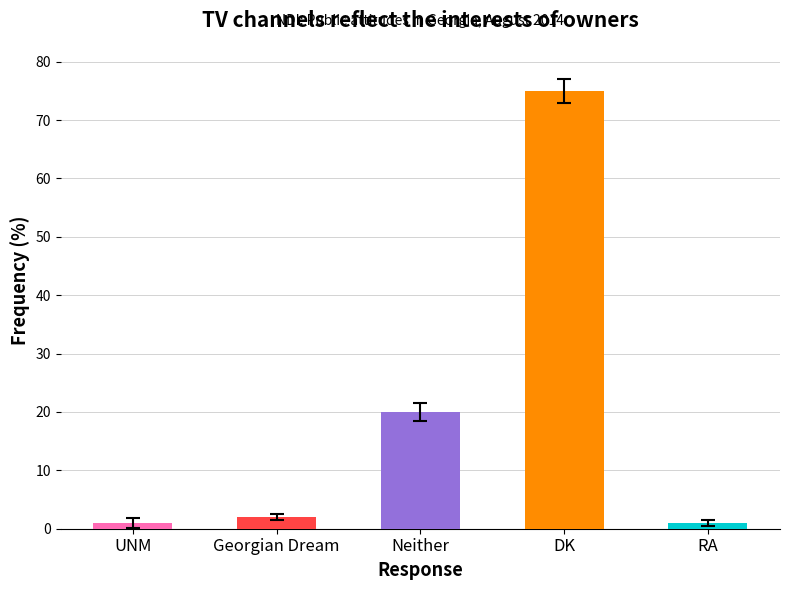

The value at Neither is 20. True or false?

True